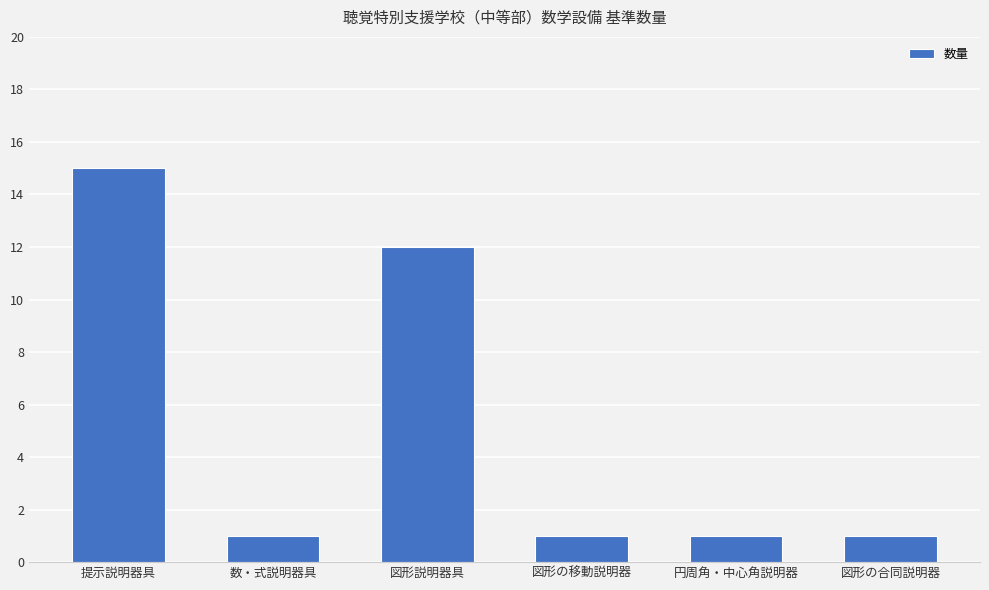

The value at 図形説明器具 is 19. True or false?

False